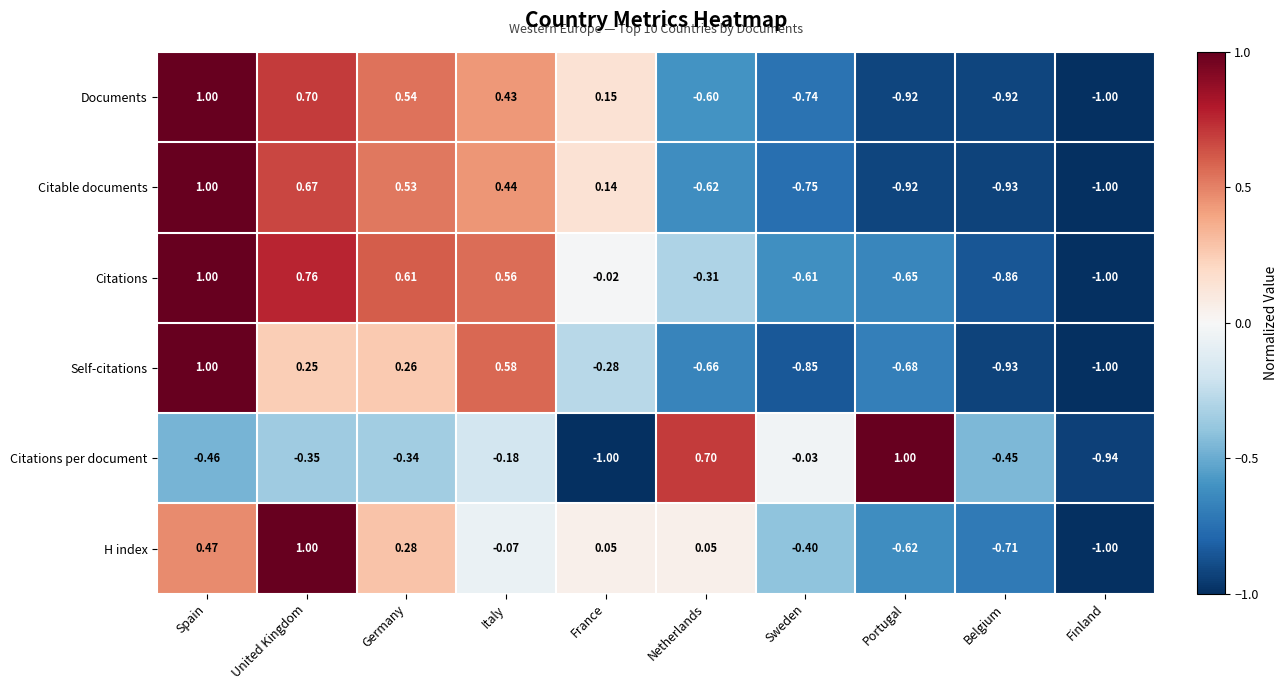

What is the total value across all series at Spain?

4.0